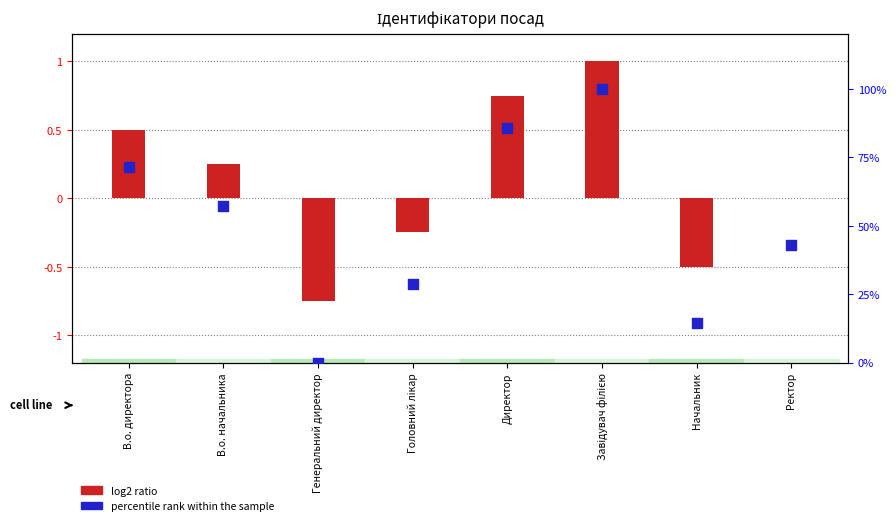

Which series has the largest total across all categories?

percentile rank within the sample